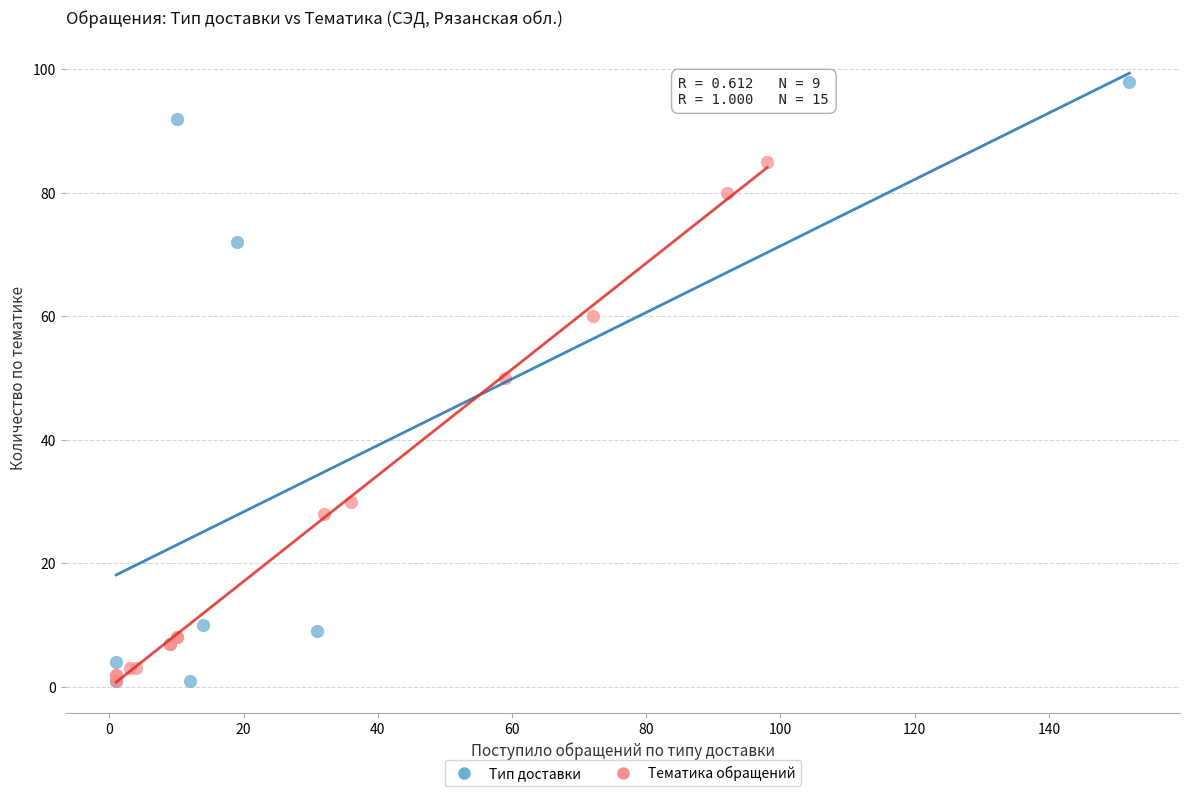

Which series contains the highest Y value?

Тип доставки